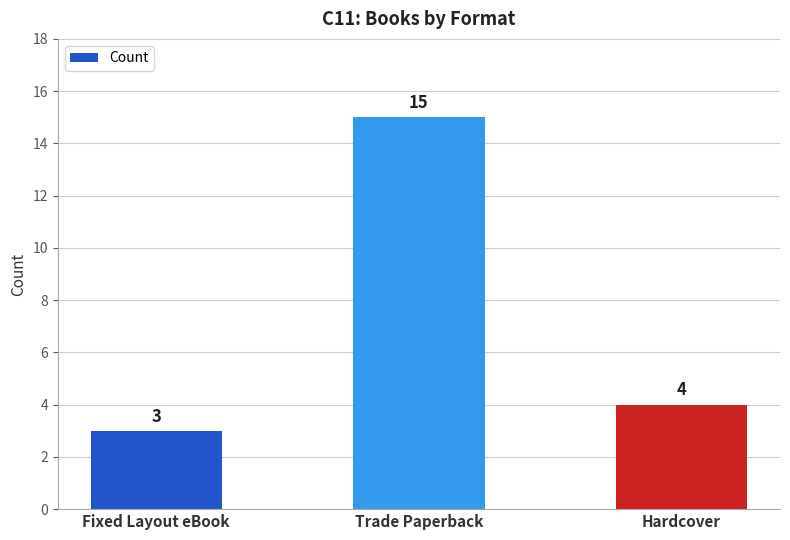

Is it true that the value at Trade Paperback is 25?

False